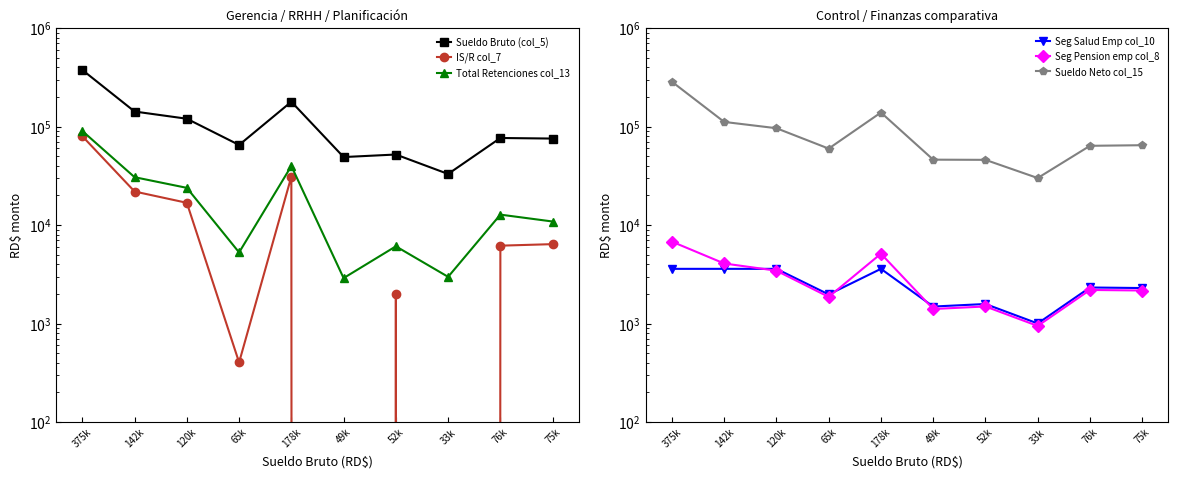

What is the difference between the Total Retenciones col_13 values at 142k and 120k?

6747.3